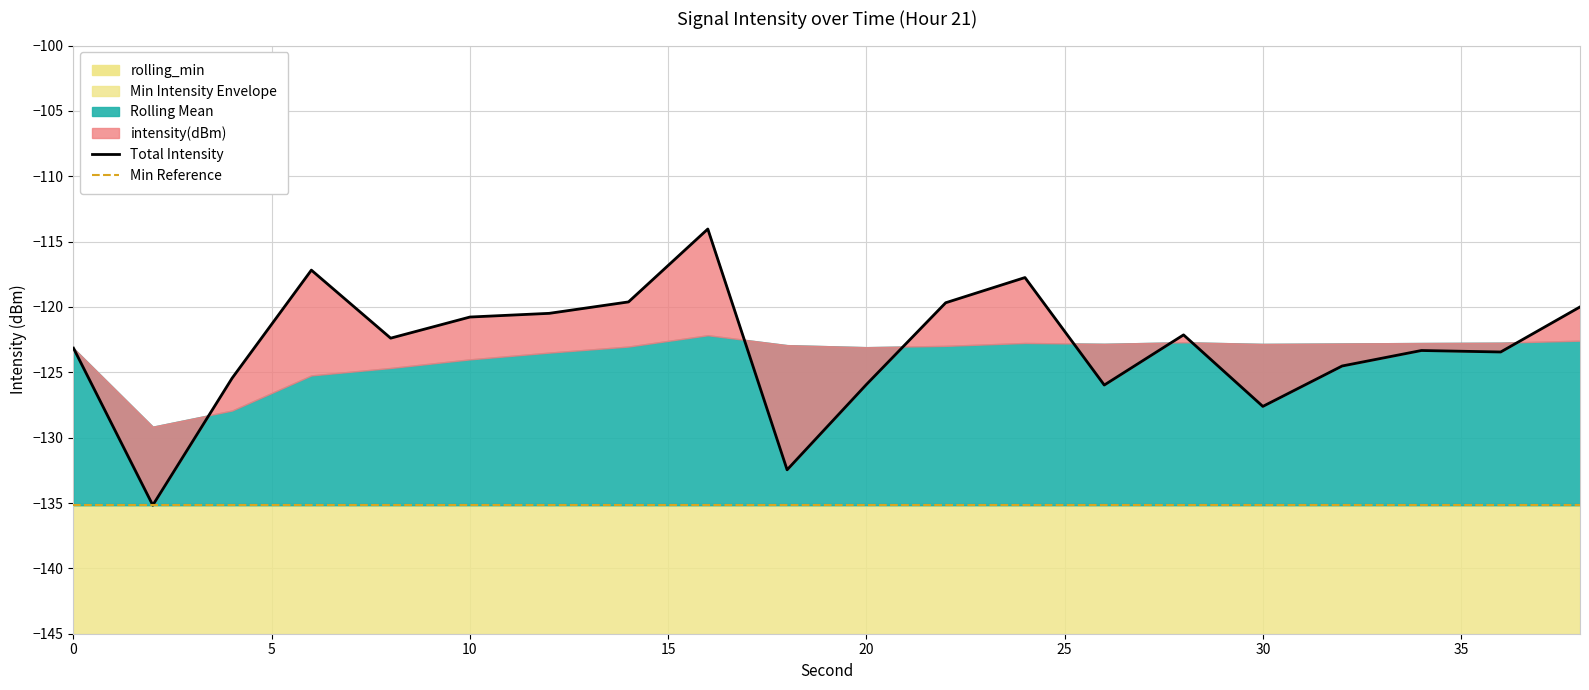

What is the sum of all Min Reference values?

-2703.4